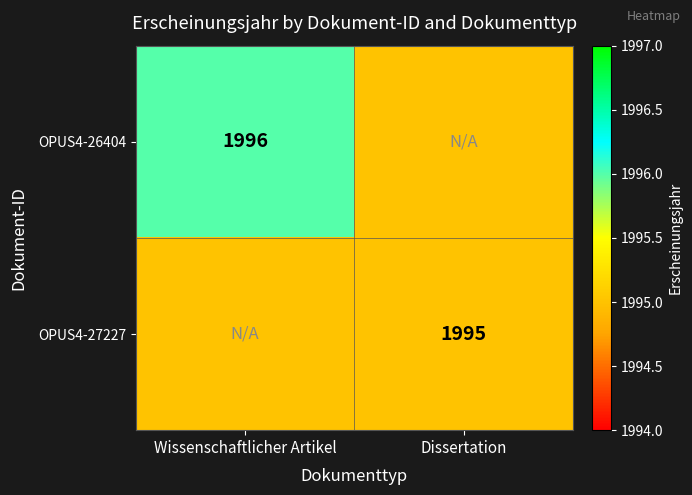

Is the value of OPUS4-26404 at Wissenschaftlicher Artikel greater than the value of OPUS4-27227 at Dissertation?

Yes